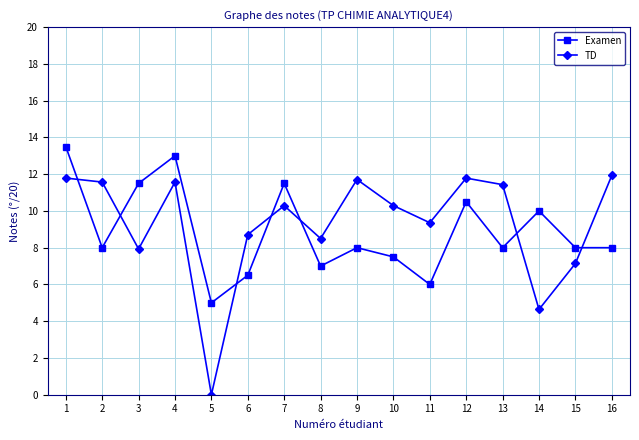

What is the difference between the maximum and minimum values in the TD series?

11.9